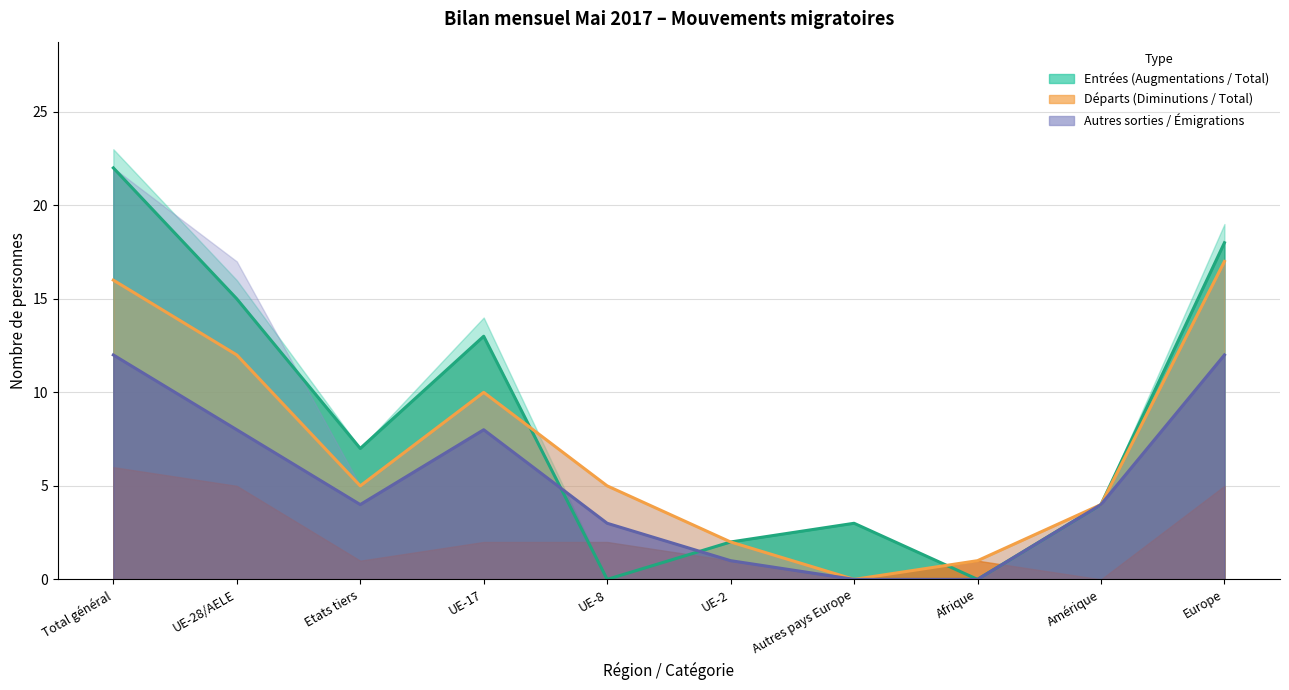

Between Amérique and Europe, which is larger?

Europe